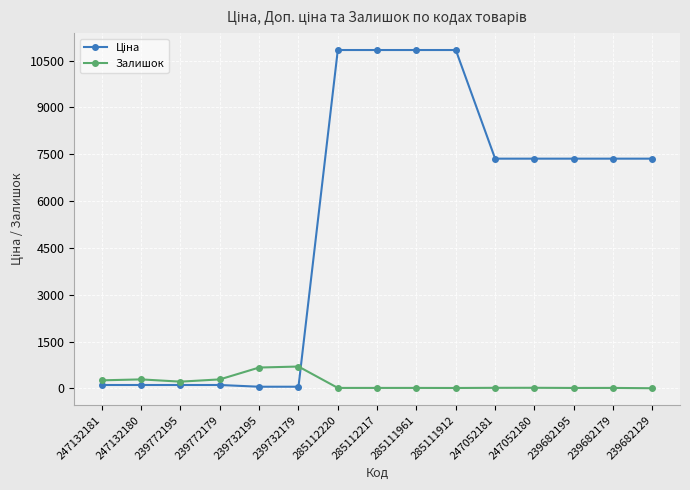

How many series are shown in this chart?

2